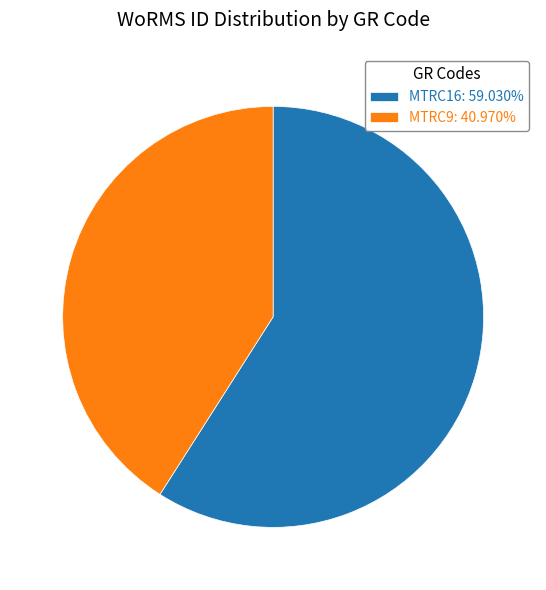

Count the number of slices in the pie.

2